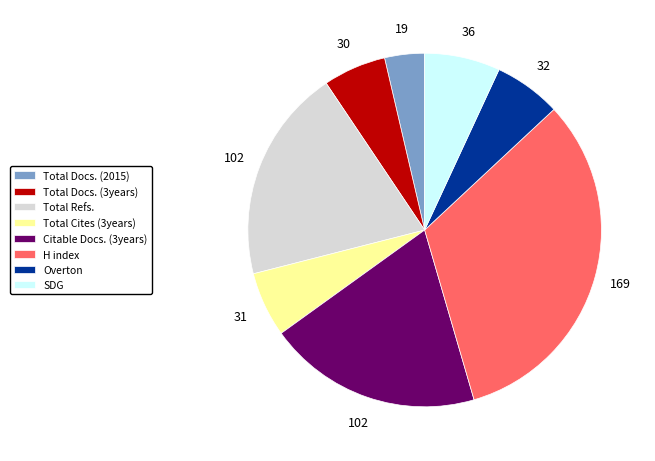

Does SDG account for over 50% of the chart?

No